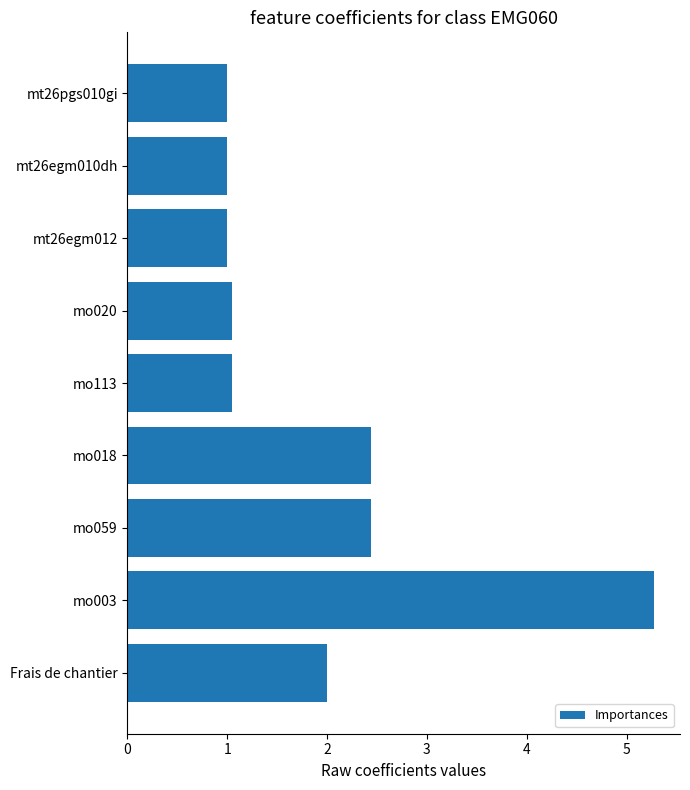

Read the value at mt26egm012.

1.0